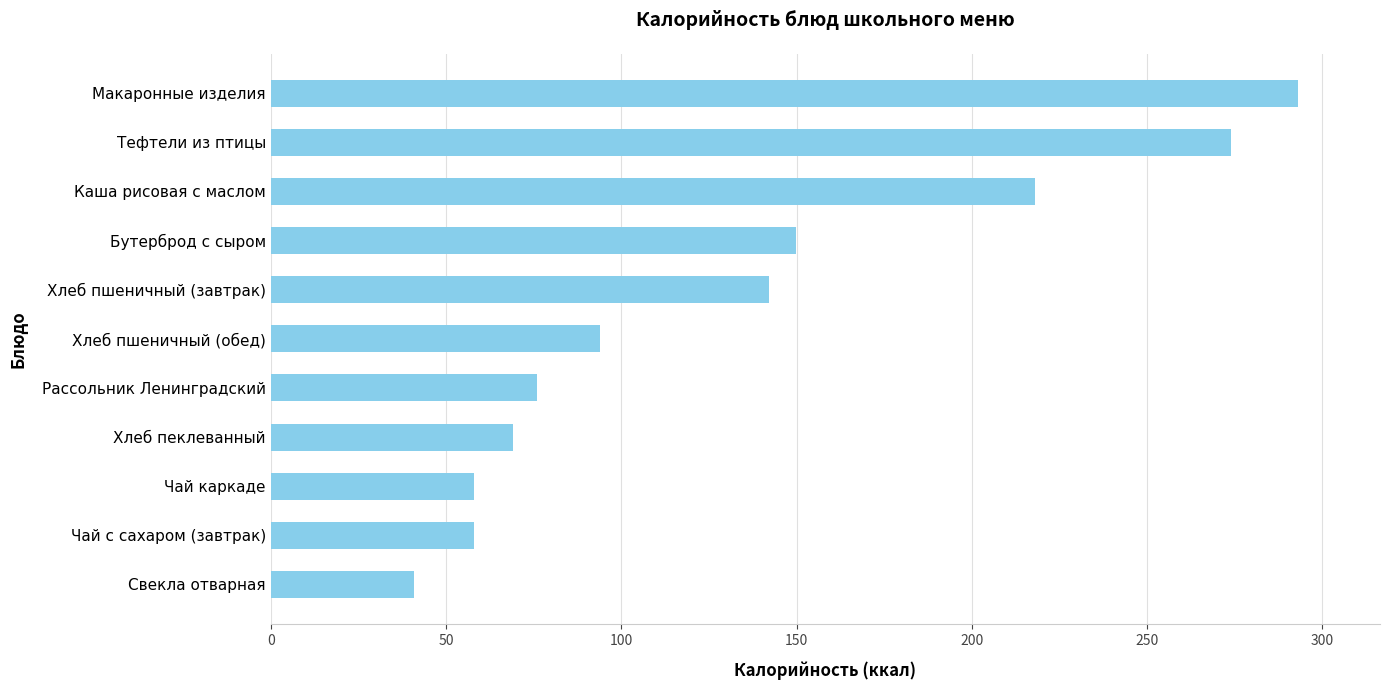

How many data points are less than 94?

5